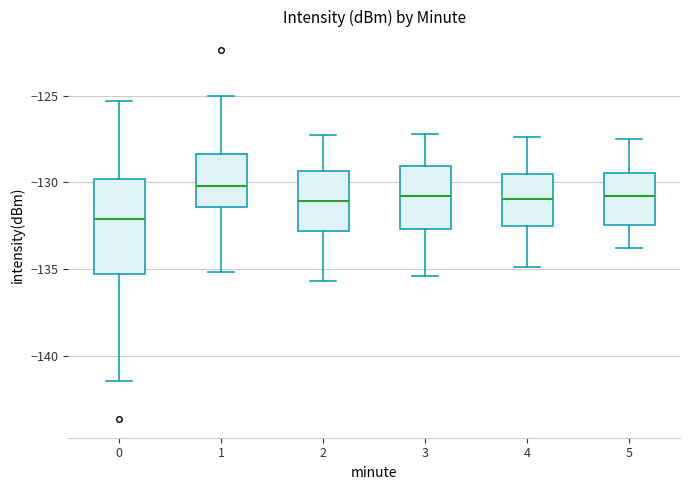

Reading left to right, read every box against the y-axis: the position of its median line, the range the box covers, and the ends of its whiskers. The values are not printed on the chart, so give them approximately, as read against the axis.

0: median -132.0, box -135.5 to -130.0, whiskers -141.5 to -125.5
1: median -130.0, box -131.5 to -128.5, whiskers -135.0 to -125.0
2: median -131.0, box -133.0 to -129.5, whiskers -135.5 to -127.5
3: median -131.0, box -132.5 to -129.0, whiskers -135.5 to -127.0
4: median -131.0, box -132.5 to -129.5, whiskers -135.0 to -127.5
5: median -131.0, box -132.5 to -129.5, whiskers -134.0 to -127.5